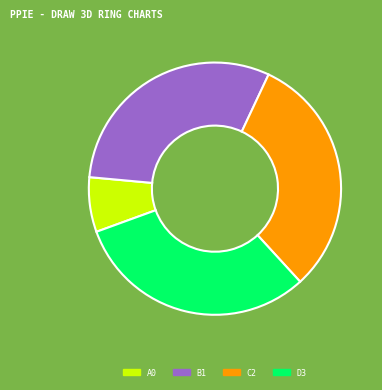

Which slice is the smallest?

A0